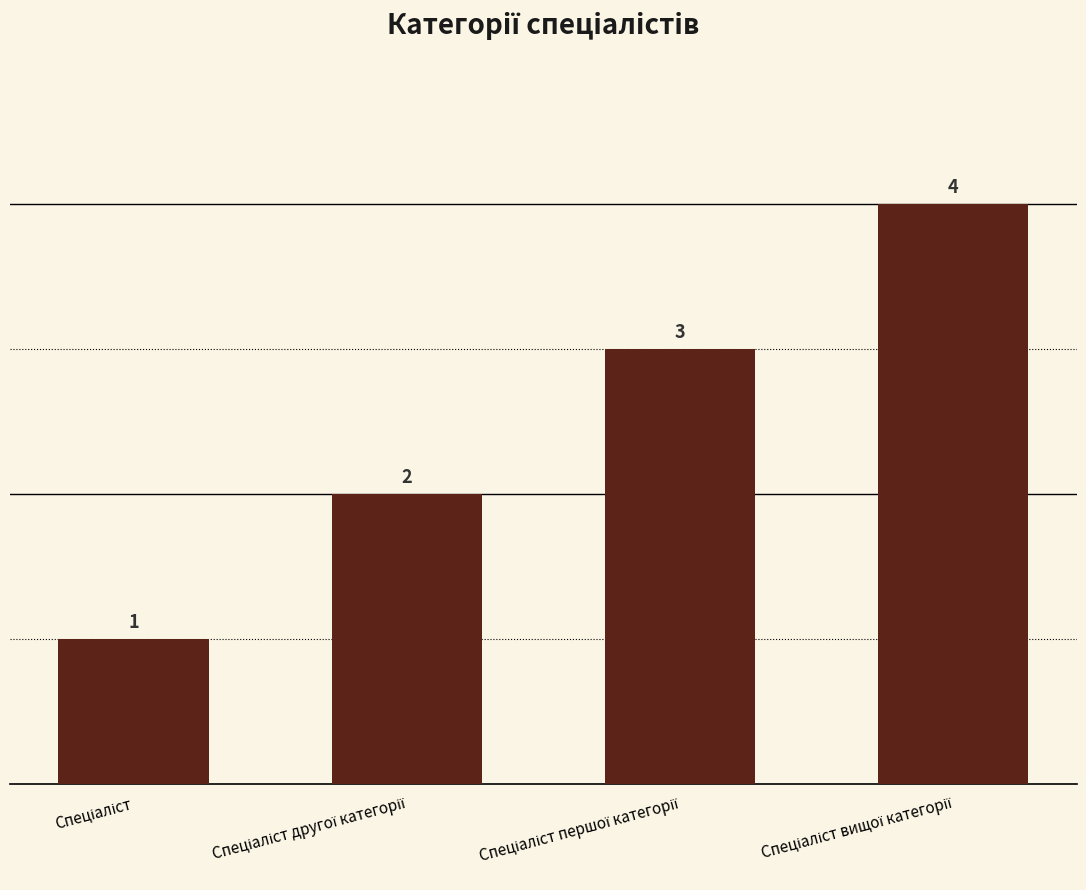

Are the bars grouped side by side (vs. stacked)?

No